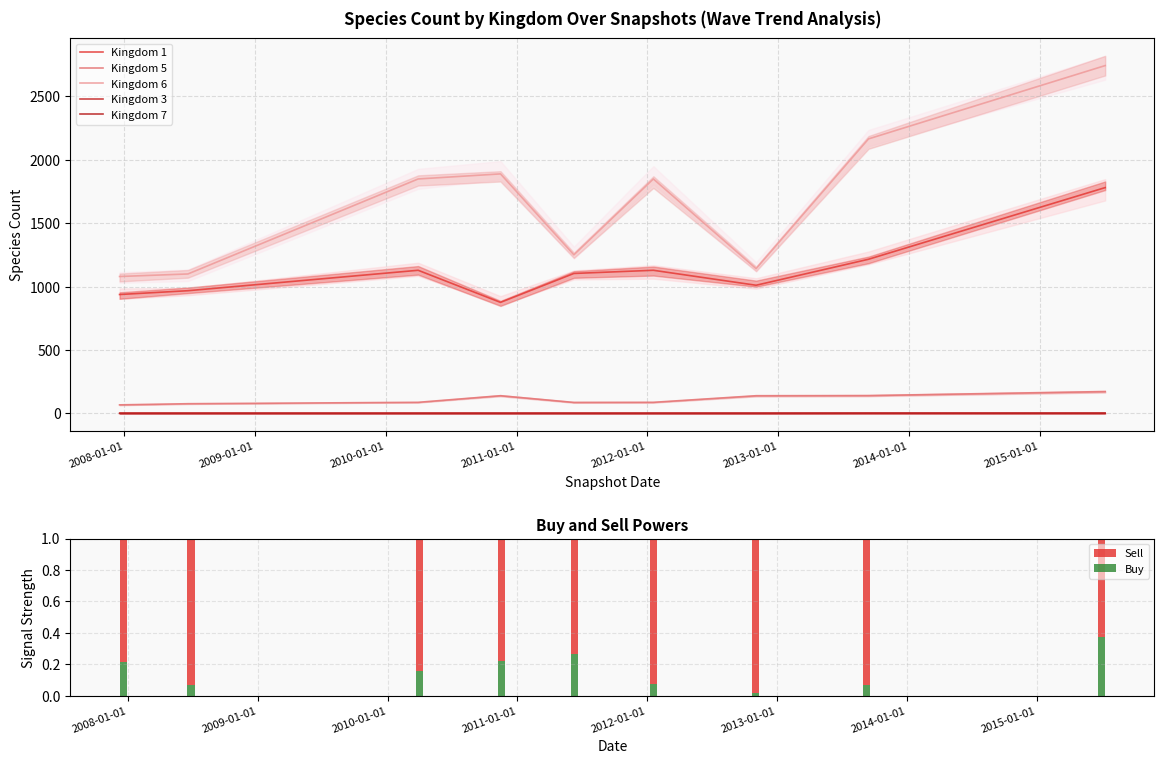

The value of Kingdom 1 at 2007-01-01 is 1452. True or false?

False